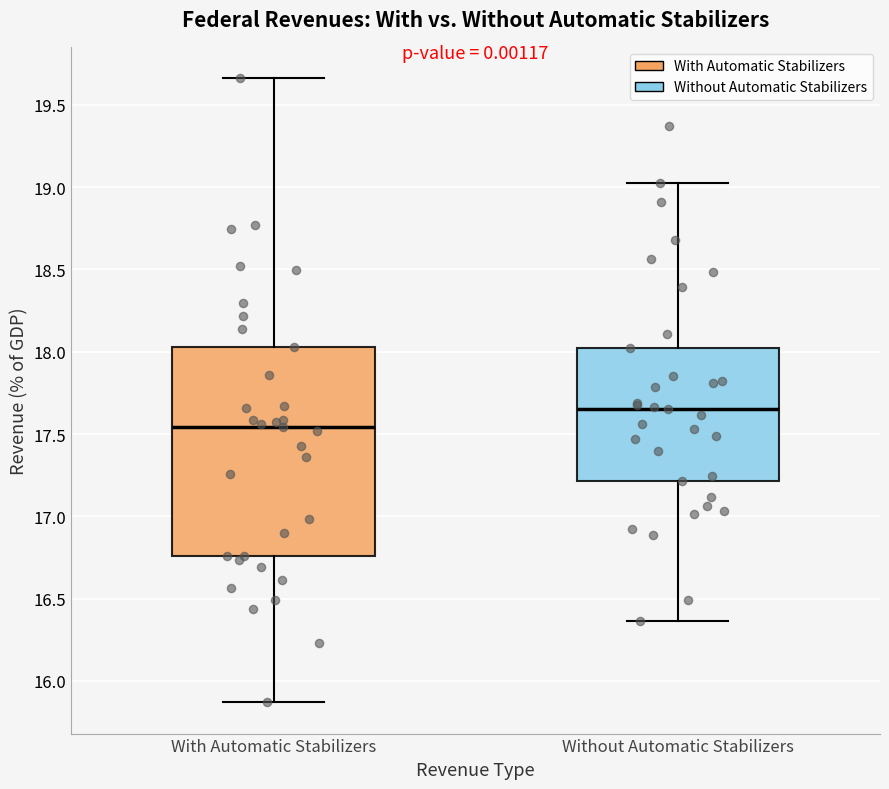

Where does the lower whisker of the box for Without Automatic Stabilizers end on the y-axis? The values are not printed on the chart, so give them approximately, as read against the axis.

16.35